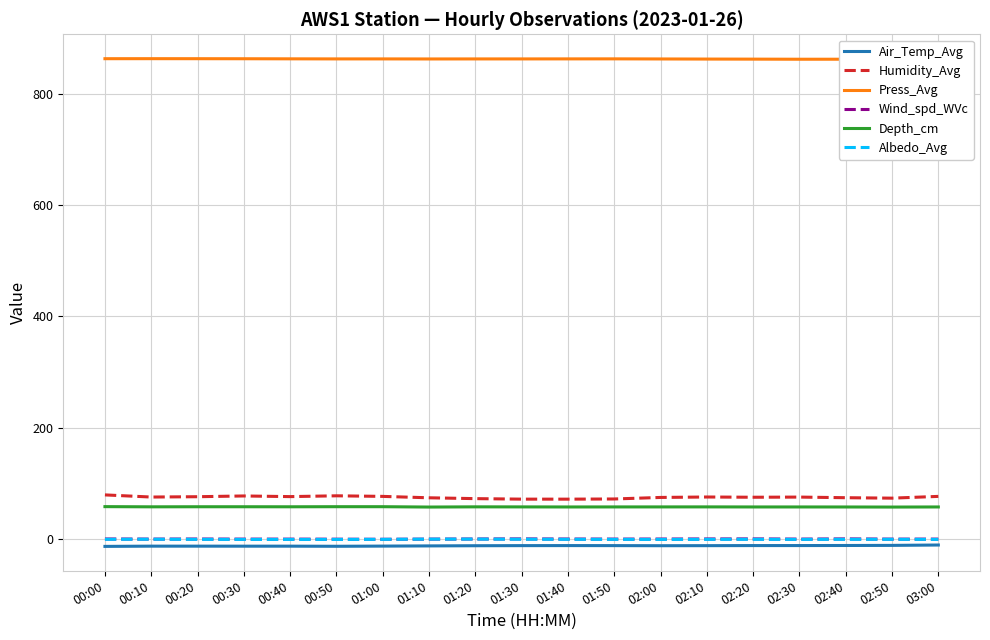

What is the total value across all series at 02:00?

985.3